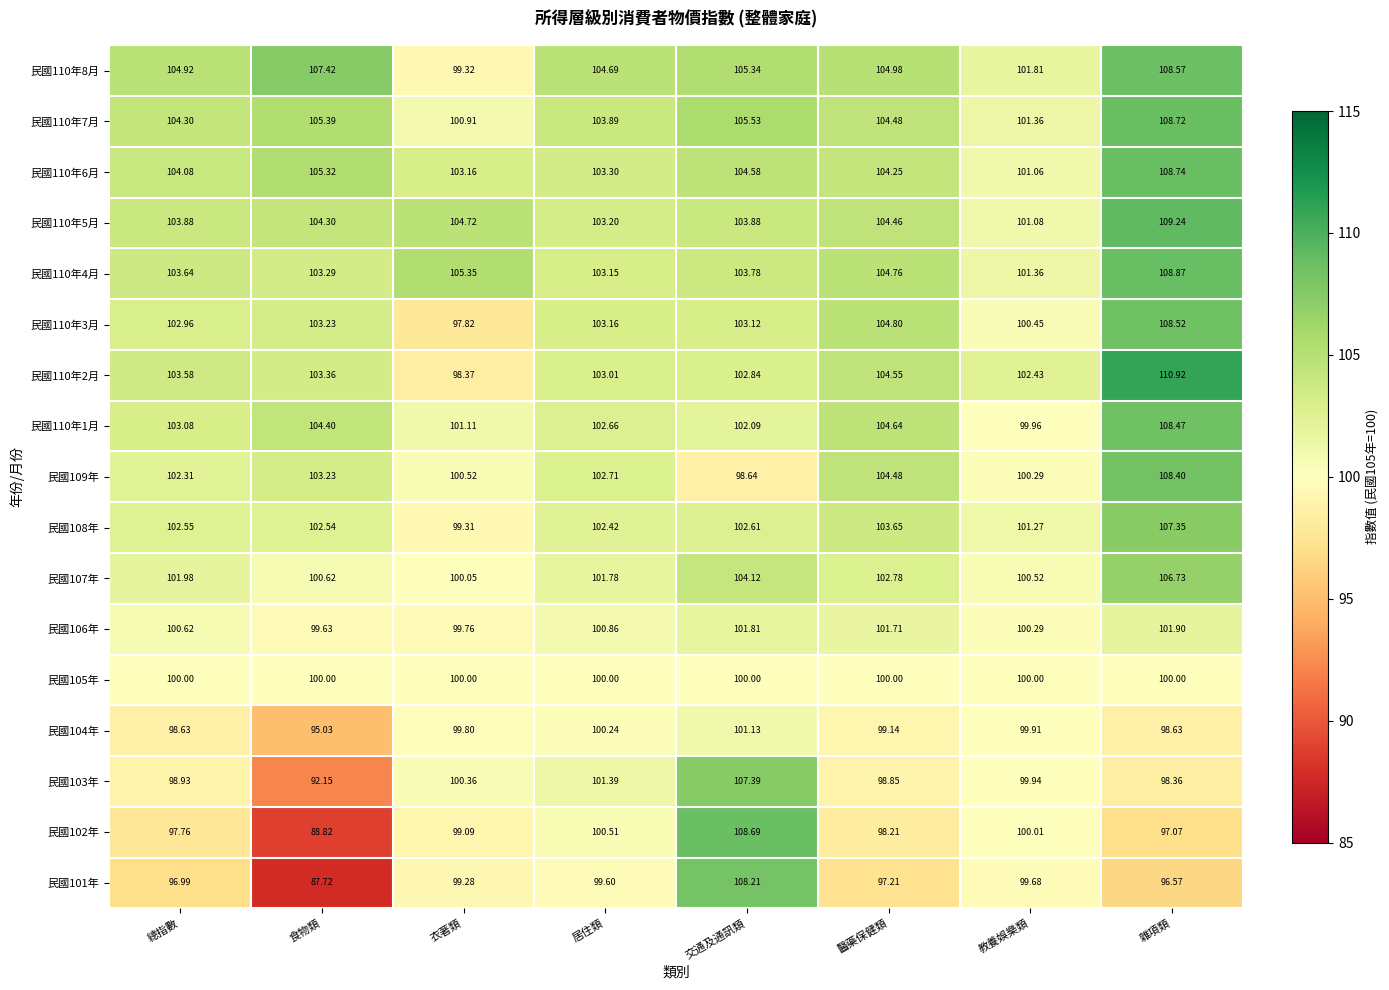

At how many categories does at least one series exceed 91?

8